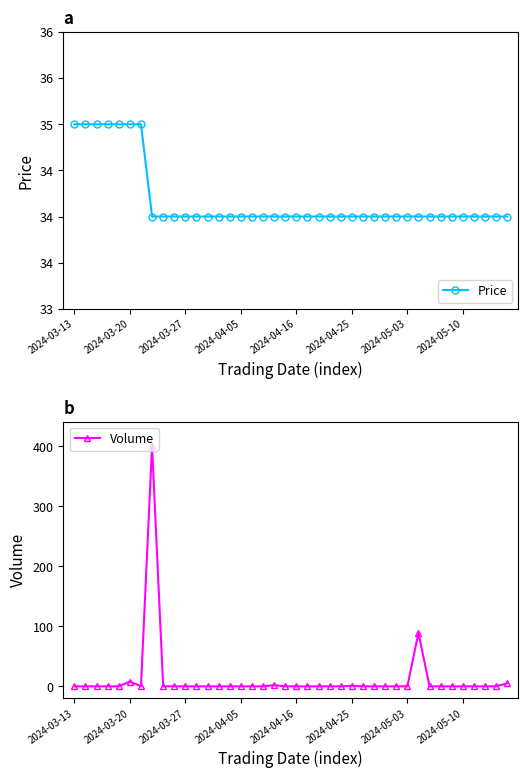

What is the highest value of the Volume series?

401